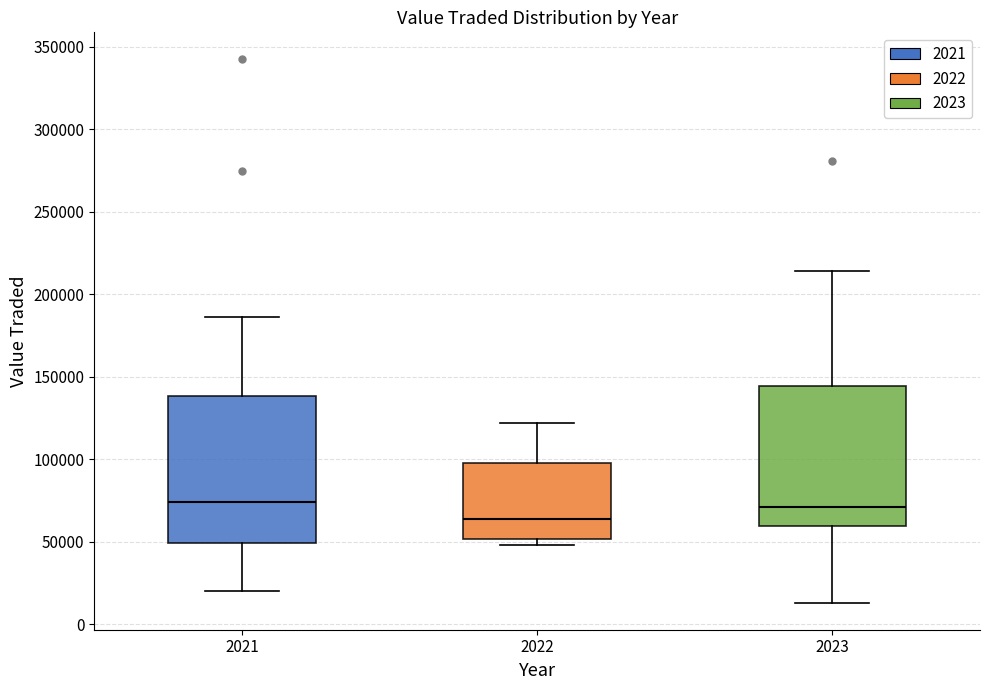

Where is the upper edge of the box at x = 2023 on the y-axis? The values are not printed on the chart, so give them approximately, as read against the axis.

145000